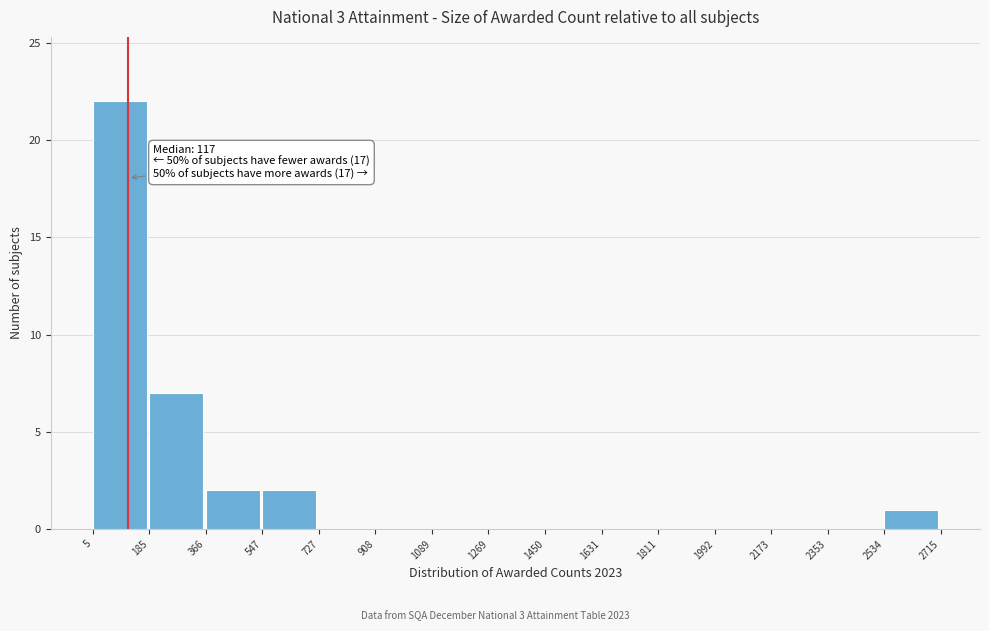

Over which range of the x-axis is the bar tallest?

5 to 185